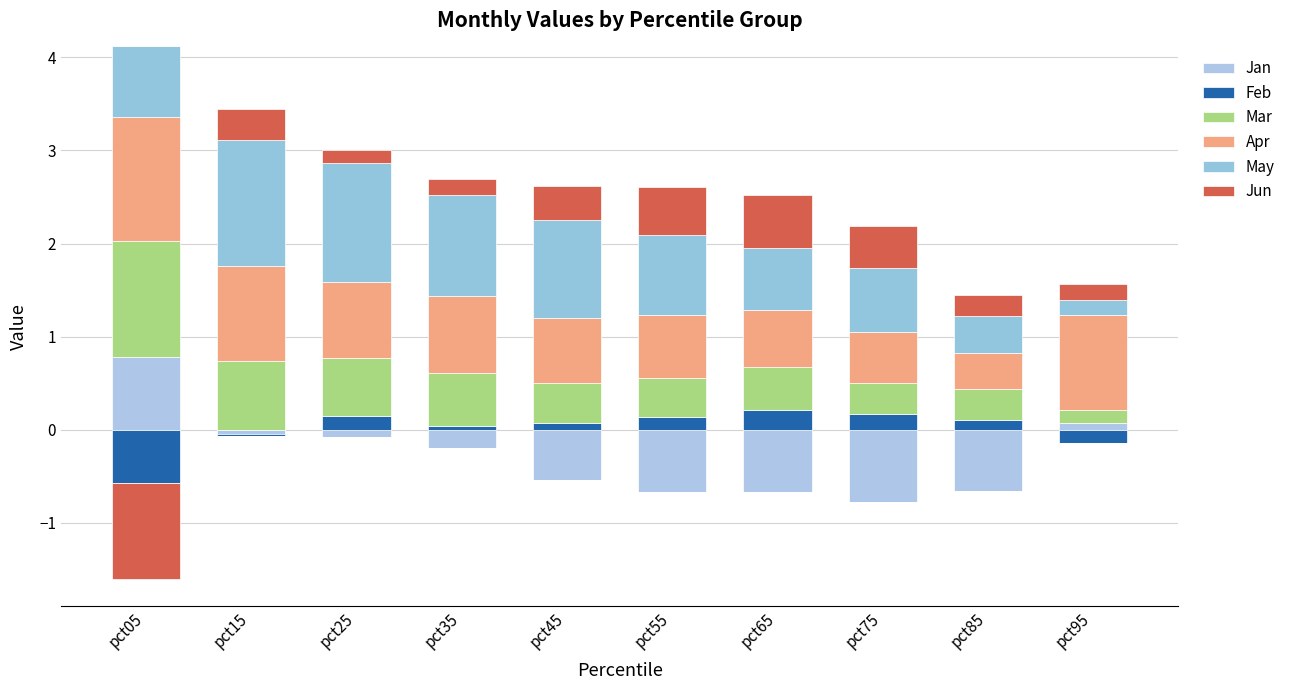

Between pct35 and pct95, which series saw the biggest shift?

May